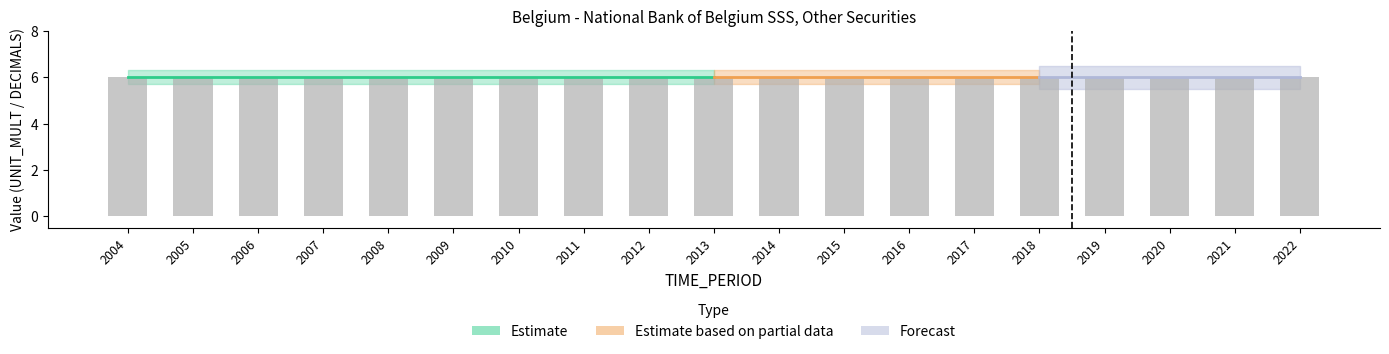

How many groups of bars are there?

19